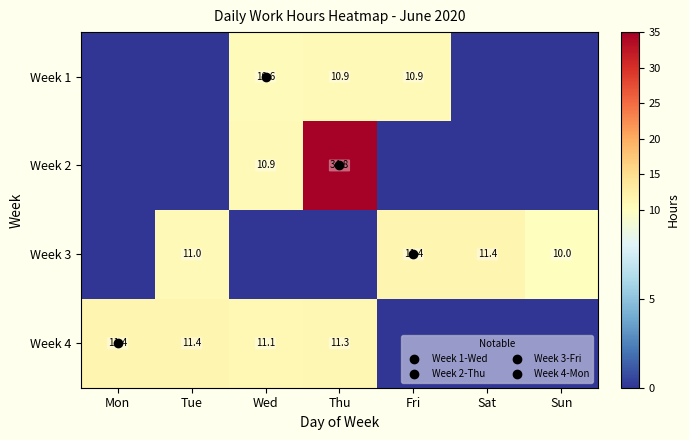

True or false: Week 3 has a value of 10.0 at Sun.

True